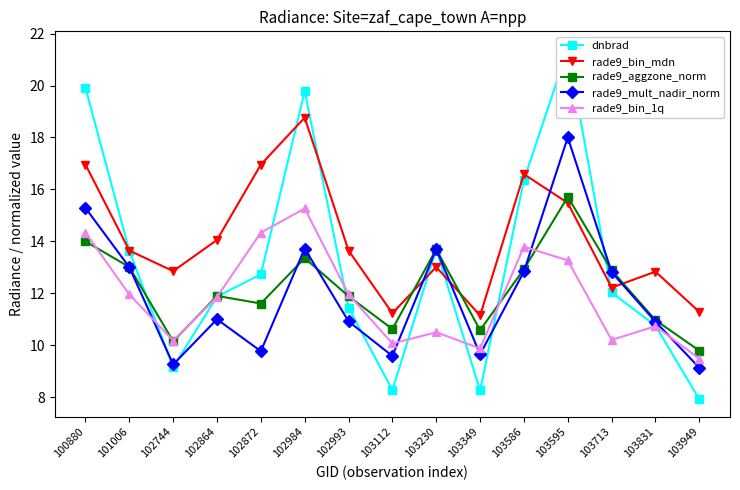

At 102993, list the series in order from largest to smallest.

rade9_bin_mdn, rade9_bin_1q, rade9_aggzone_norm, dnbrad, rade9_mult_nadir_norm